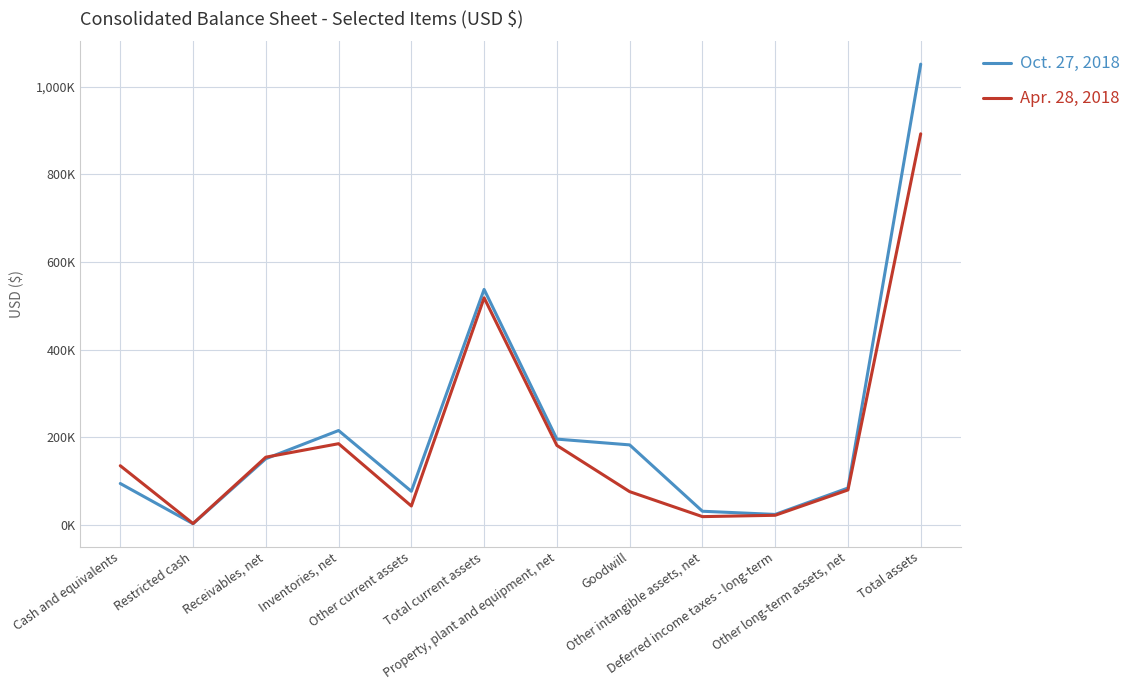

Does the chart display data point markers on the line(s)?

No